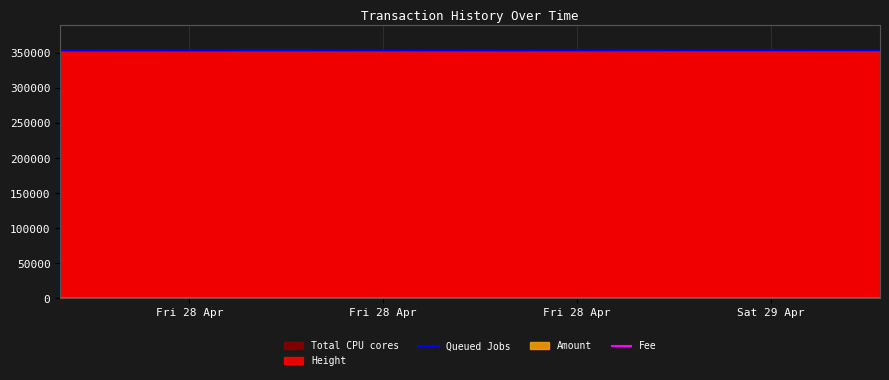

True or false: Fee and Queued Jobs cross at least once.

False